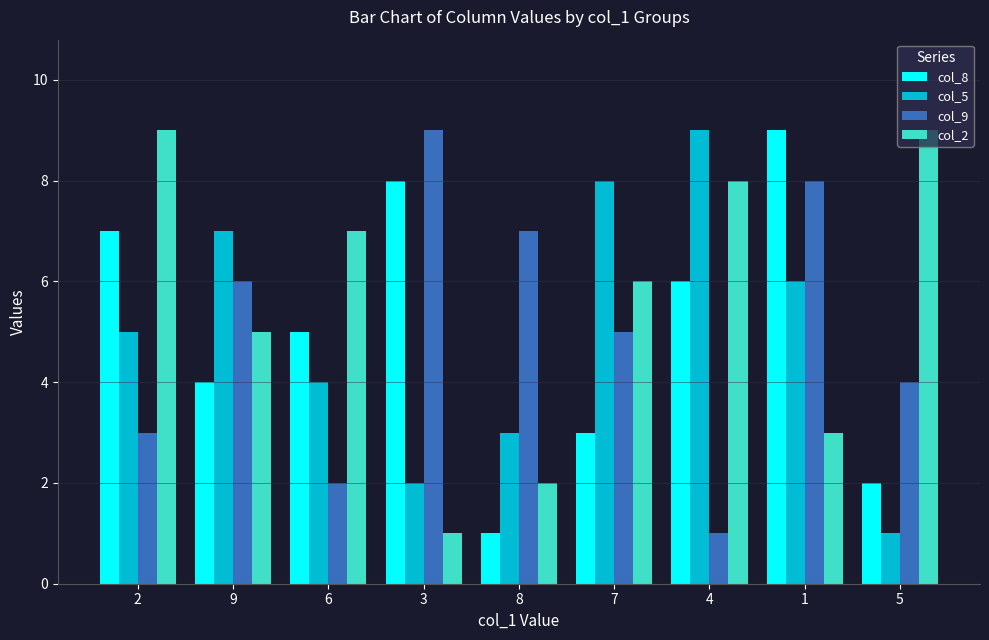

Reading left to right, what are all the values shown in this chart?

col_8: 2=7	9=4	6=5	3=8	8=1	7=3	4=6	1=9	5=2
col_5: 2=5	9=7	6=4	3=2	8=3	7=8	4=9	1=6	5=1
col_9: 2=3	9=6	6=2	3=9	8=7	7=5	4=1	1=8	5=4
col_2: 2=9	9=5	6=7	3=1	8=2	7=6	4=8	1=3	5=9